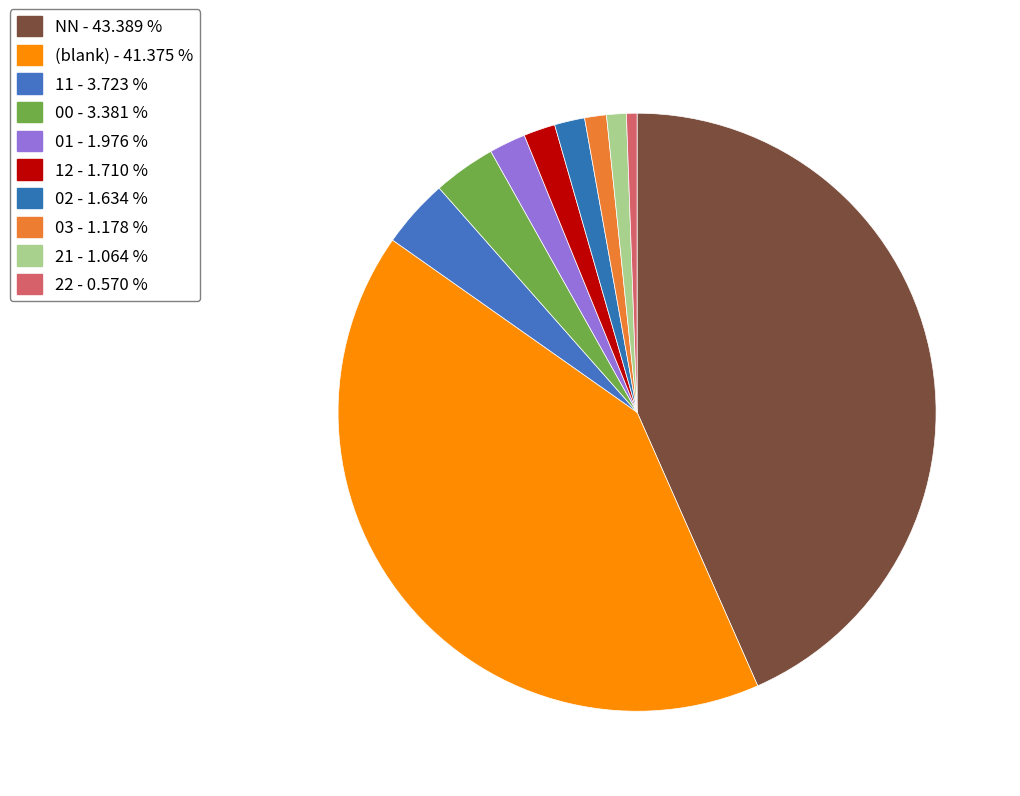

Count the number of slices in the pie.

10